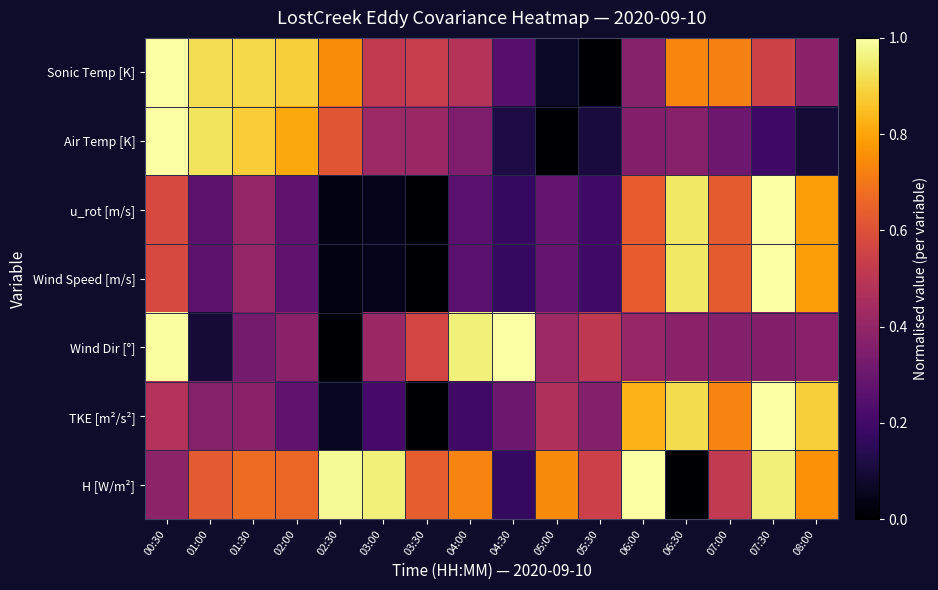

Which series has the largest total across all categories?

H [W/m²]